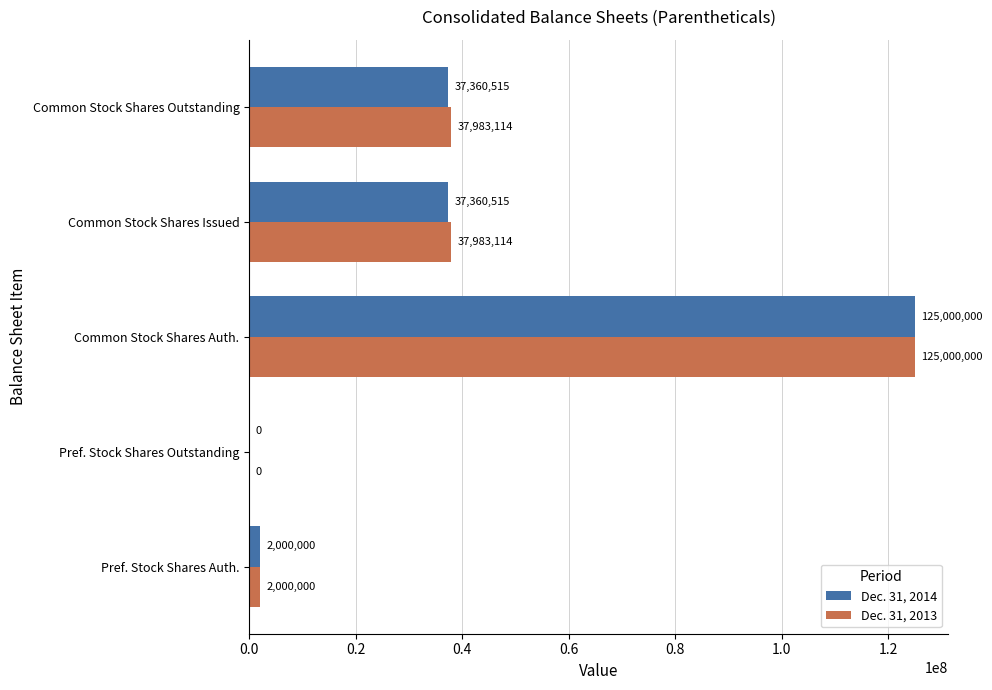

Which series has the largest total across all categories?

Dec. 31, 2013